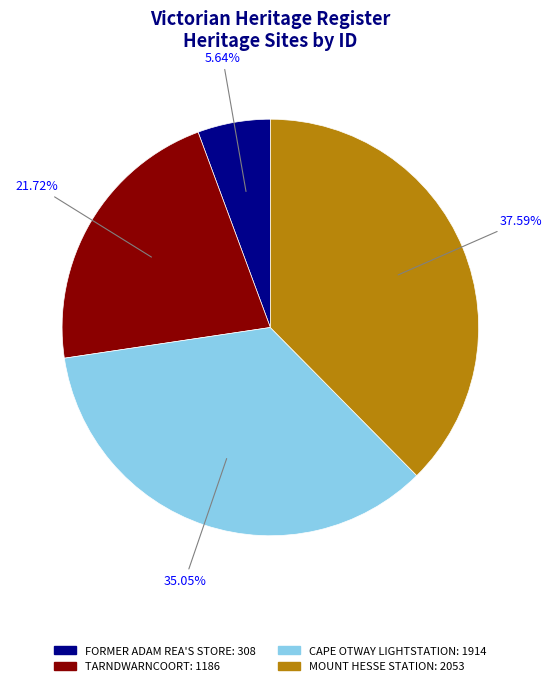

What percentage is the TARNDWARNCOORT slice, to the nearest percent?

22%